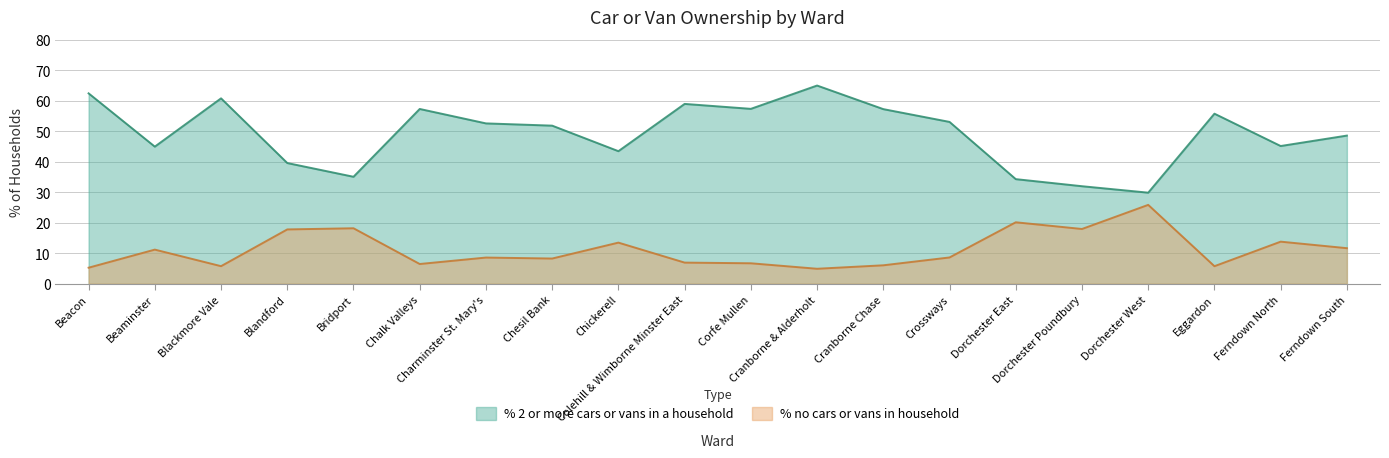

What is the difference between the % 2 or more cars or vans in a household values at Ferndown South and Bridport?

13.5